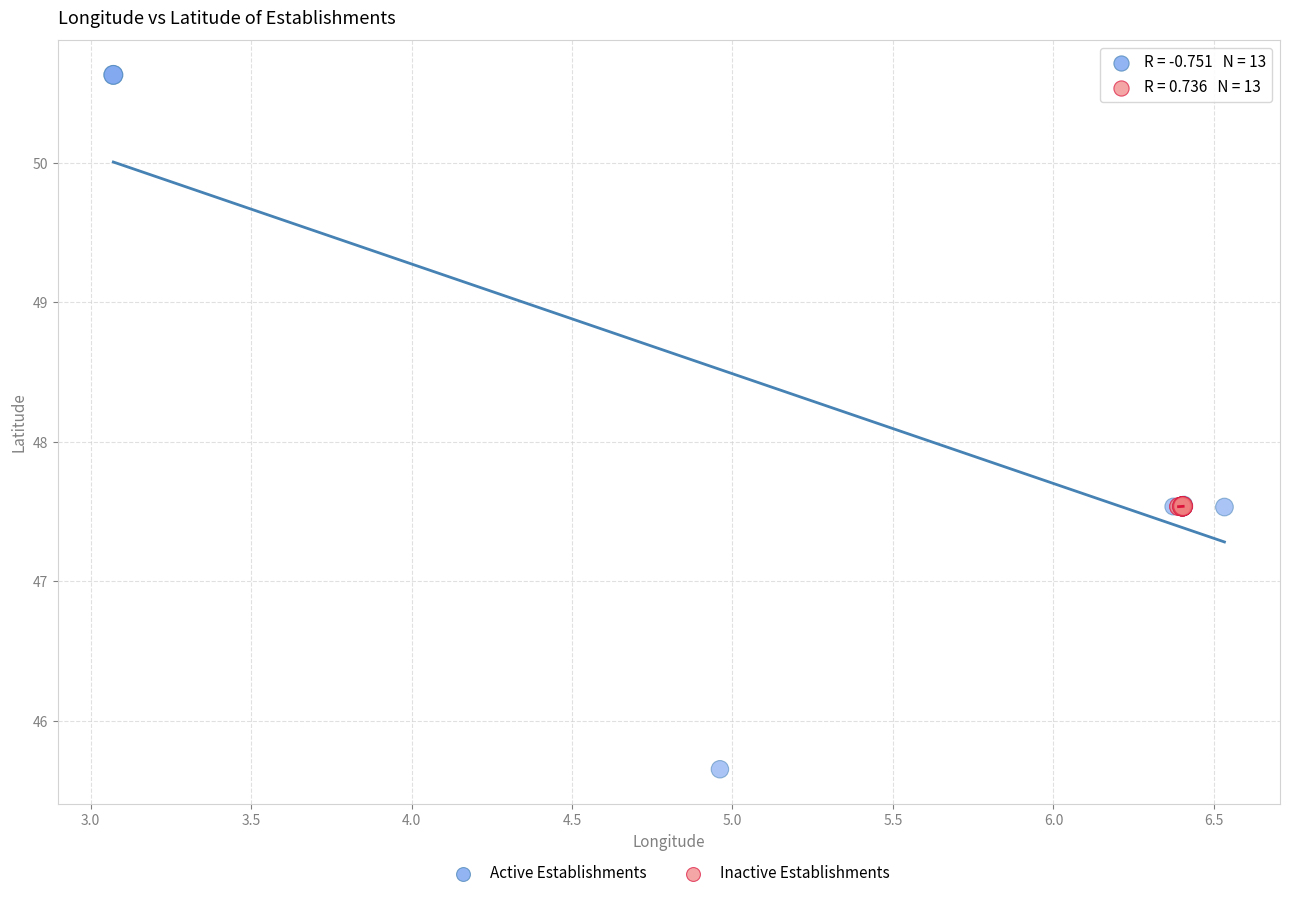

Which series reaches the minimum Y coordinate?

Active Establishments